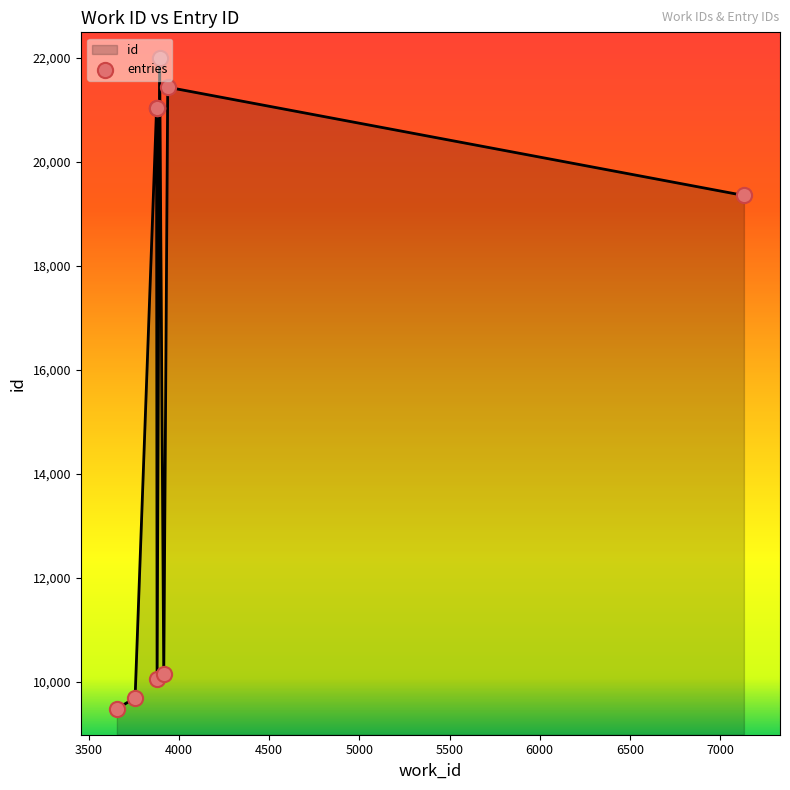

Which has a higher value, 3879 or 3938?

3938